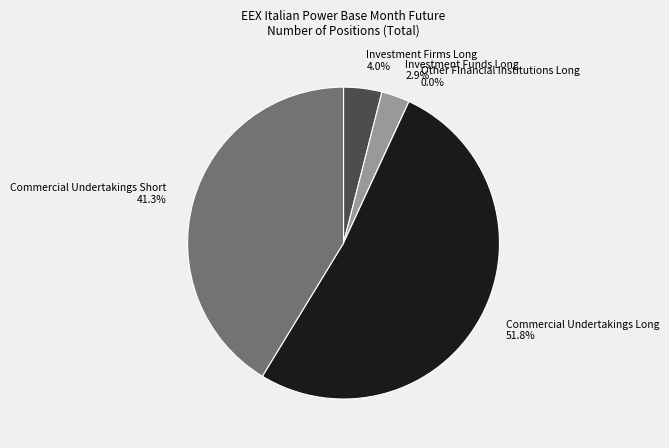

The Other Financial Institutions Long slice represents 0% of the pie. True or false?

True